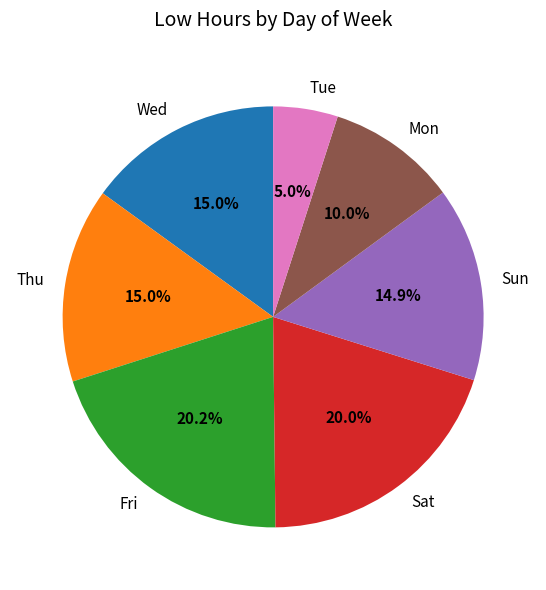

Which category has the smallest portion of the pie?

Tue